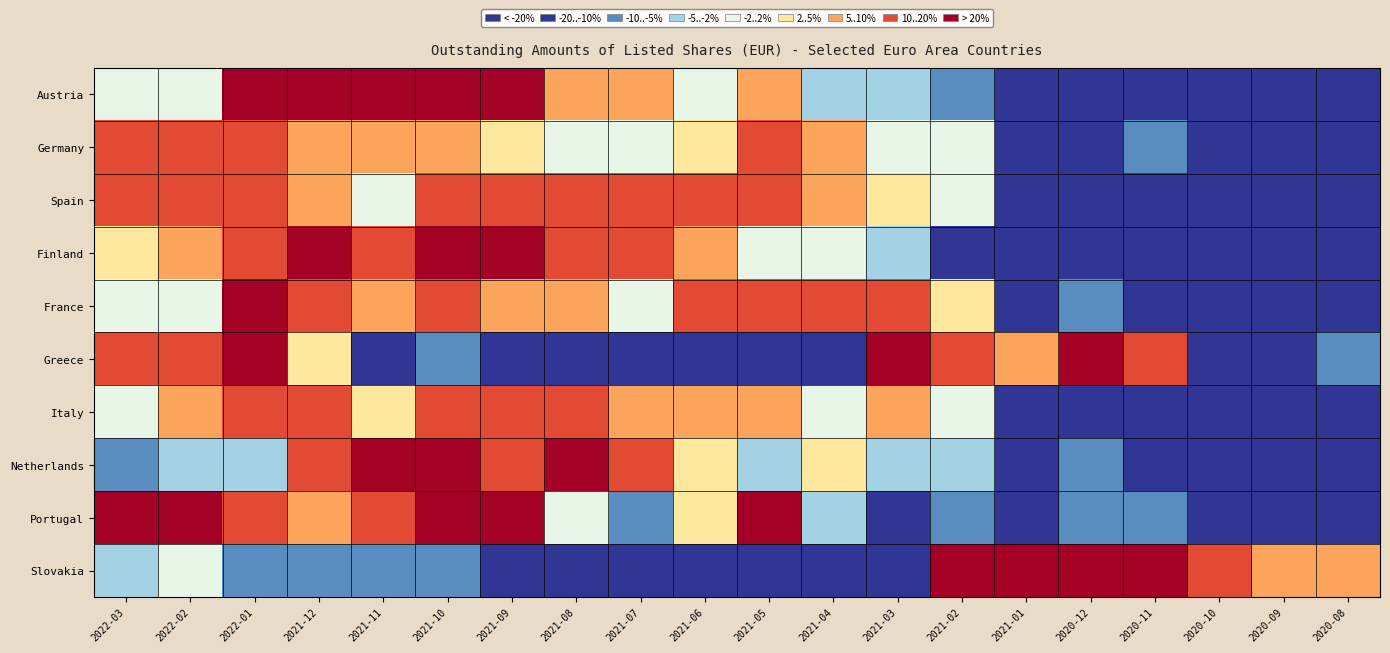

What is the greatest value displayed?

36.8